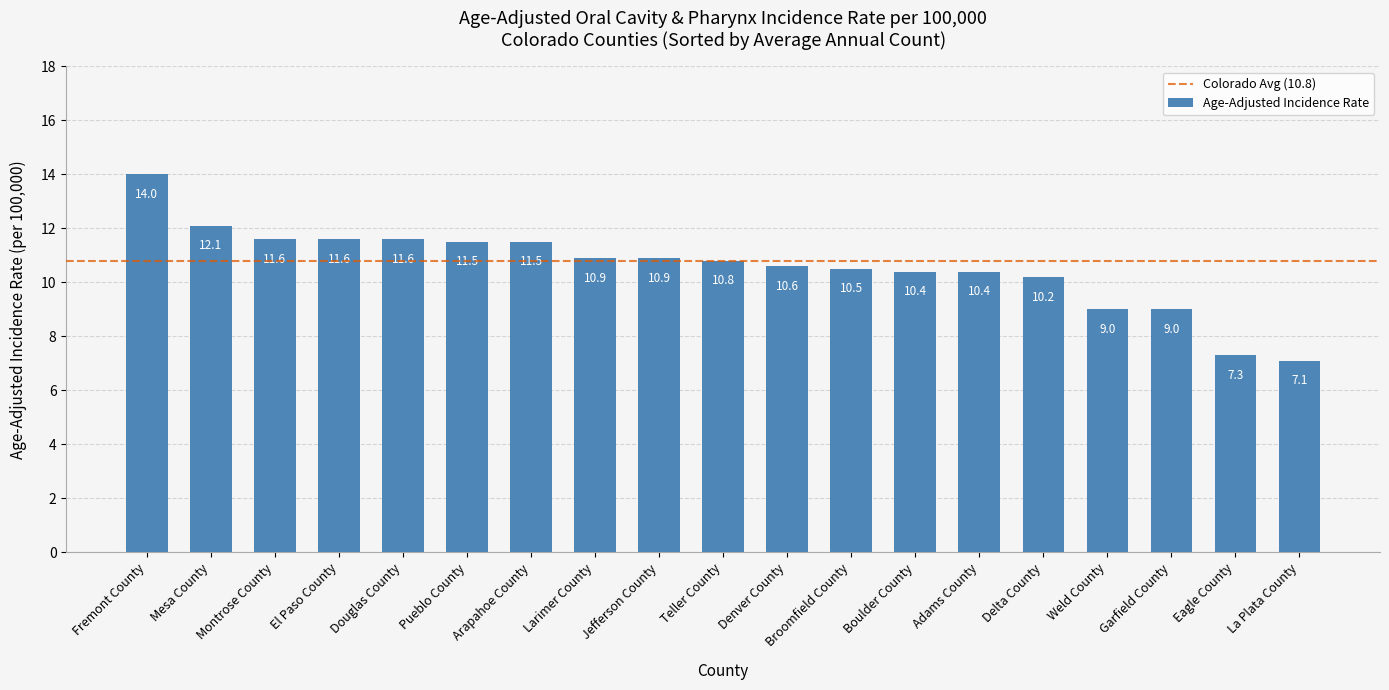

What is the average value?

10.6